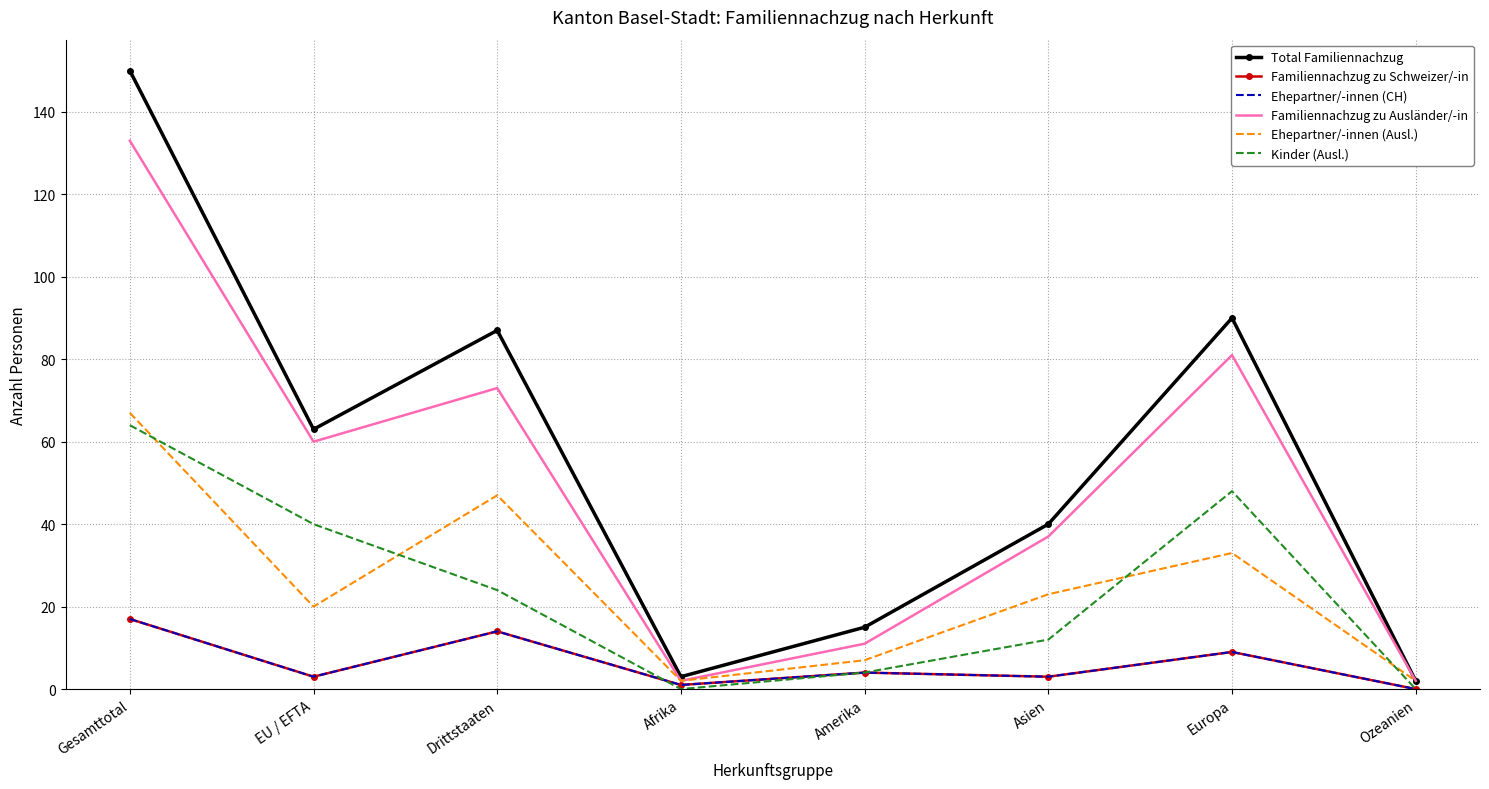

Where does the Familiennachzug zu Schweizer/-in series first go above 4?

Gesamttotal